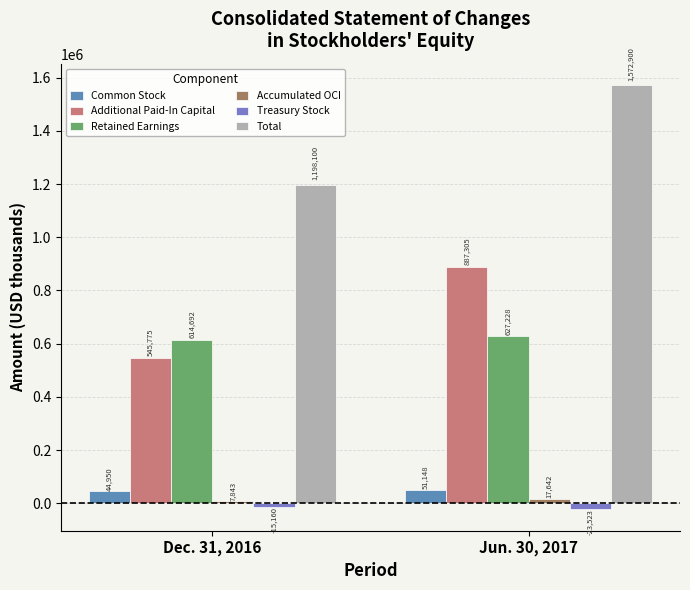

Is it true that Common Stock equals 51148 at Jun. 30, 2017?

True